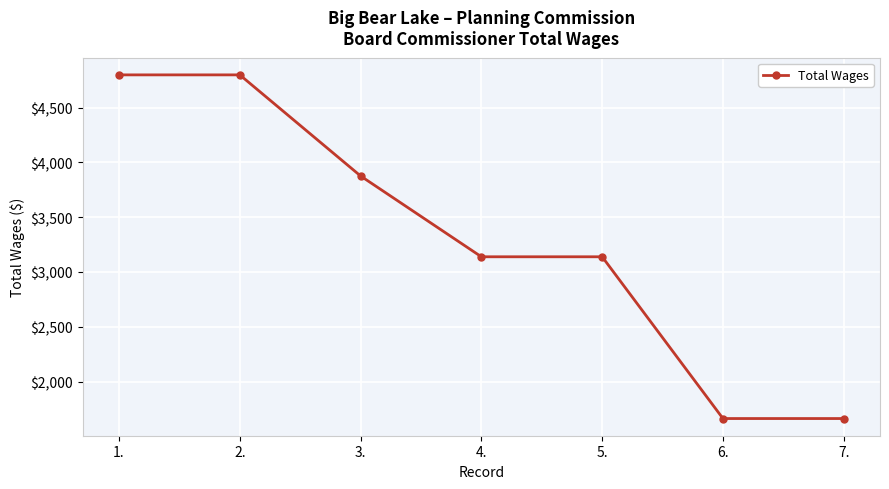

The chart shows a value of 549 at 6.. True or false?

False